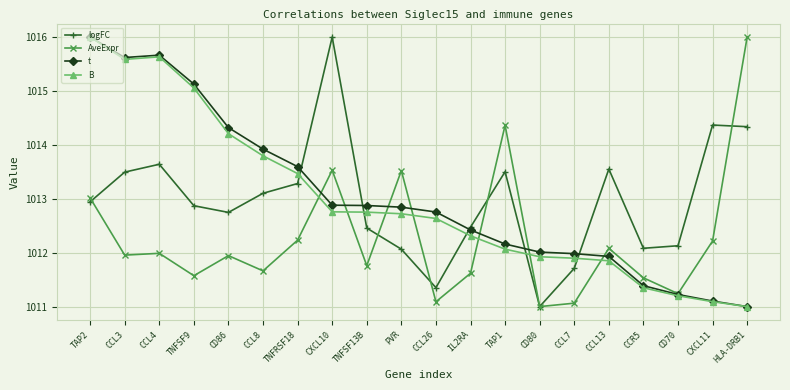

What is the total value across all series at CXCL11?

4048.8